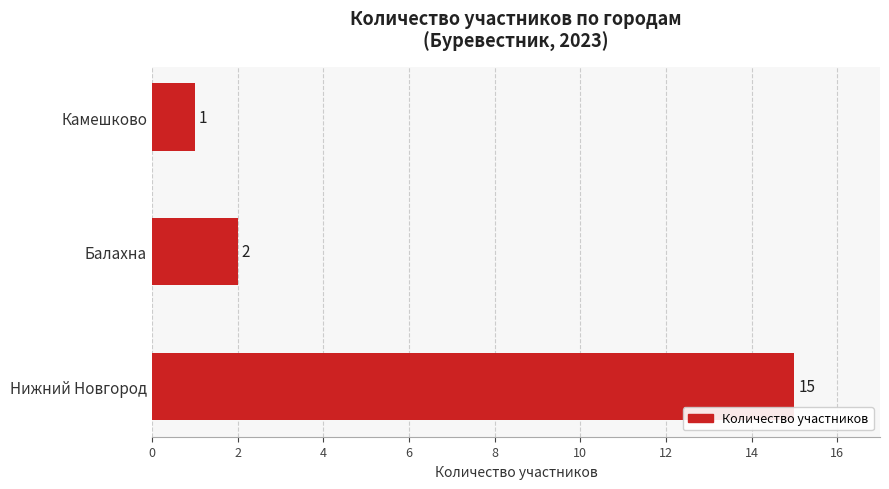

Is it true that the value at Балахна is 1?

False